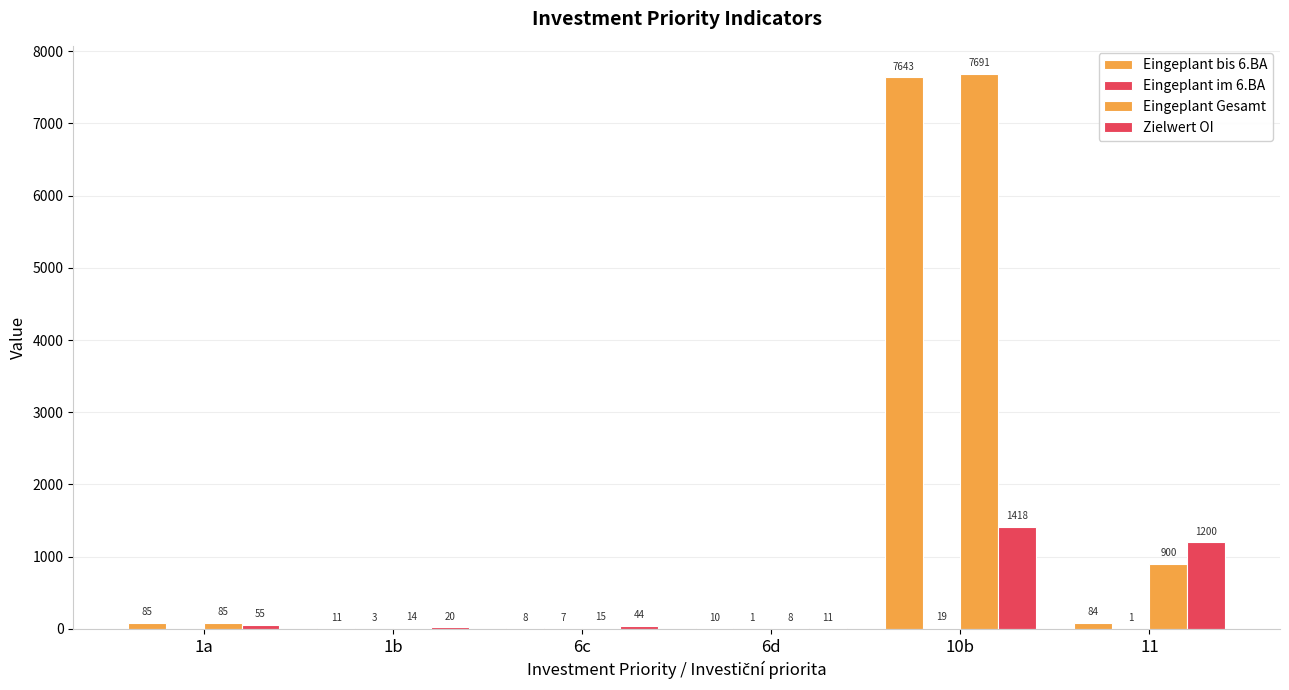

True or false: Zielwert OI has a value of 1200 at 11.

True